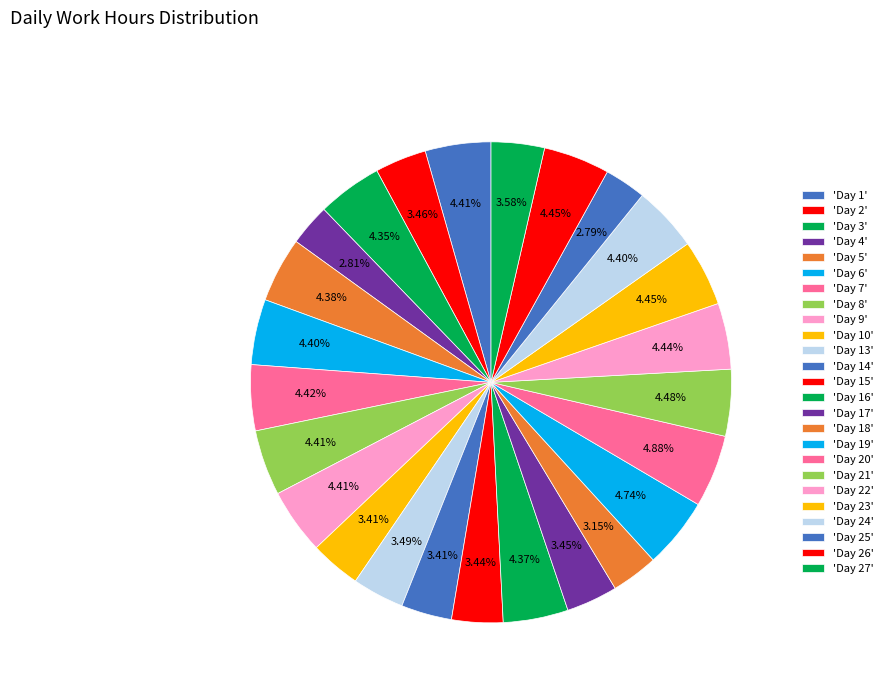

How many slices are in this pie chart?

25